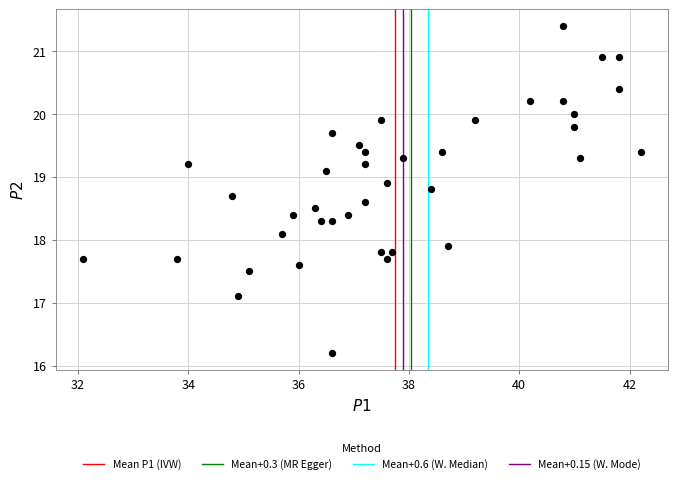

What is the range of Y values (max minus min)?

5.2